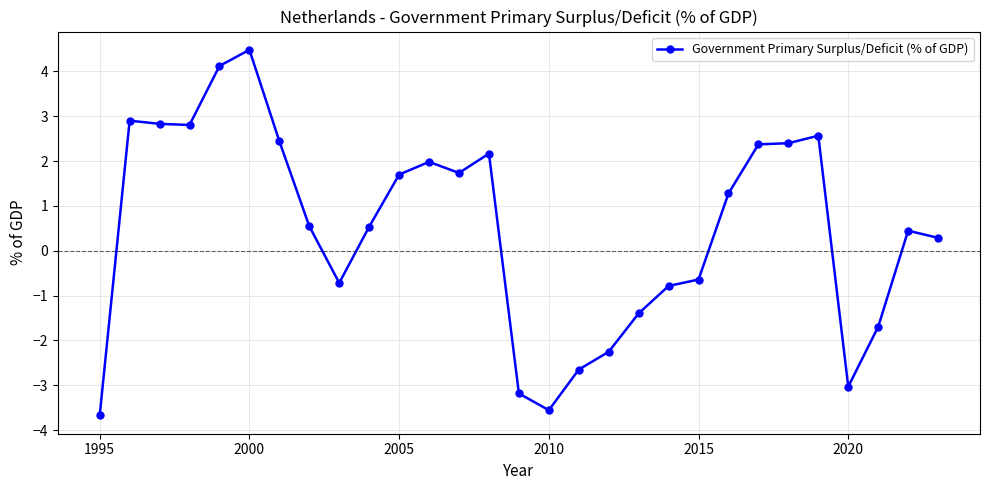

True or false: there are more than 0 points higher than both neighbors.

True